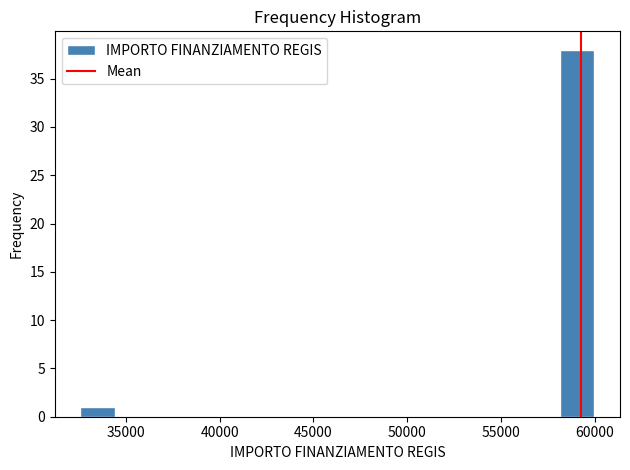

Around what value on the x-axis is the tallest bar? Give the approximate position of its centre, as read against the axis.

59000